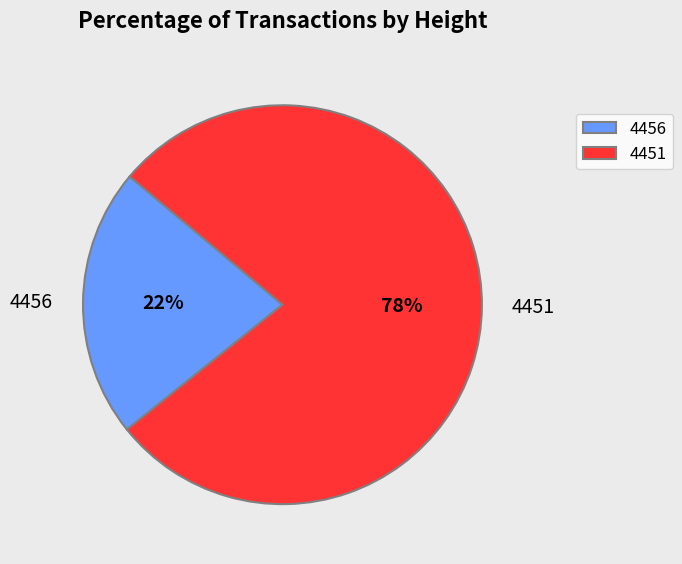

What is the largest slice in the pie chart?

4451